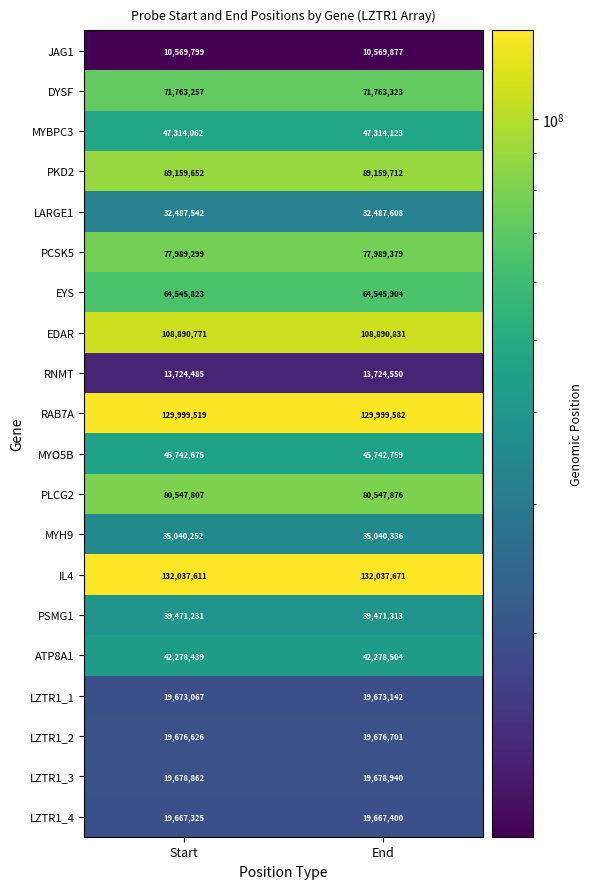

The MYBPC3 series shows 71370085 at Start. True or false?

False